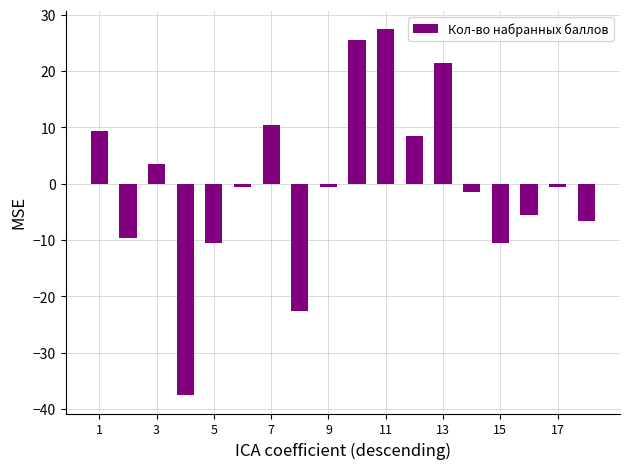

What is the smallest value displayed?

-37.6